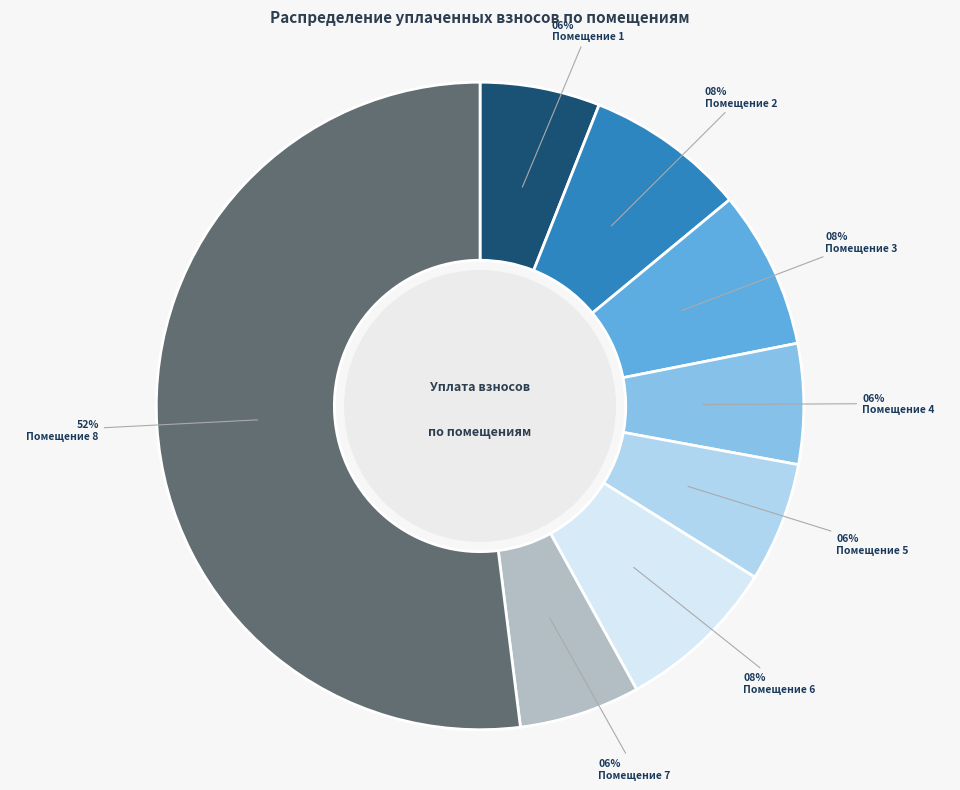

The Помещение 8 slice represents 52% of the pie. True or false?

True